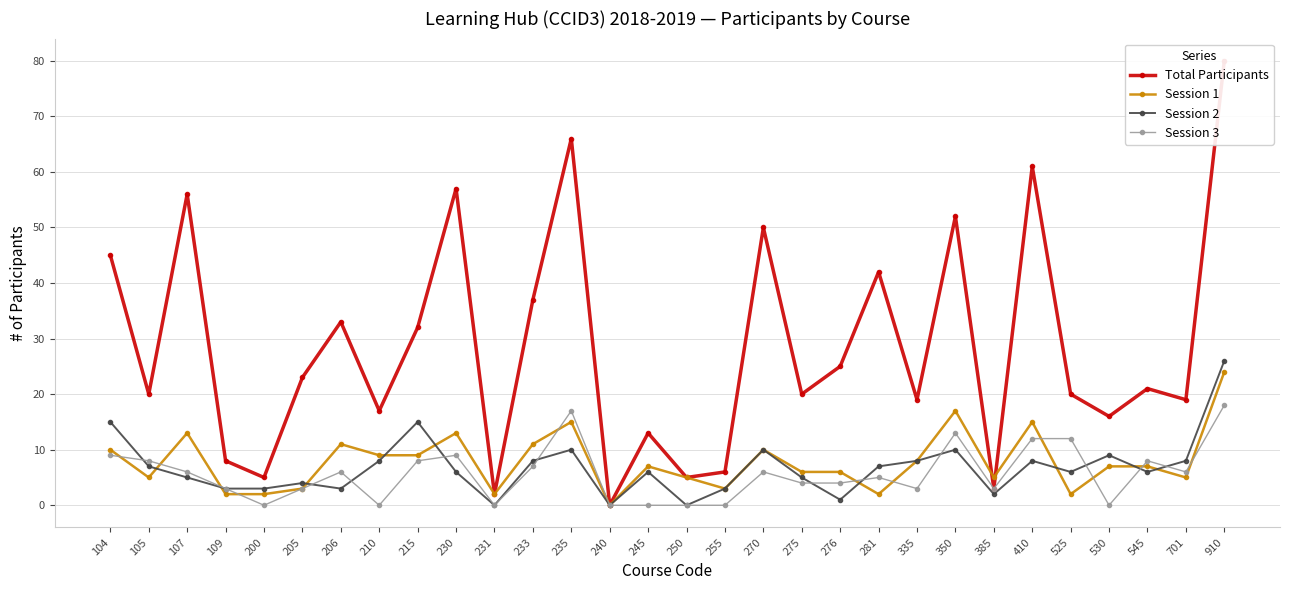

How many distinct data groups are displayed?

4